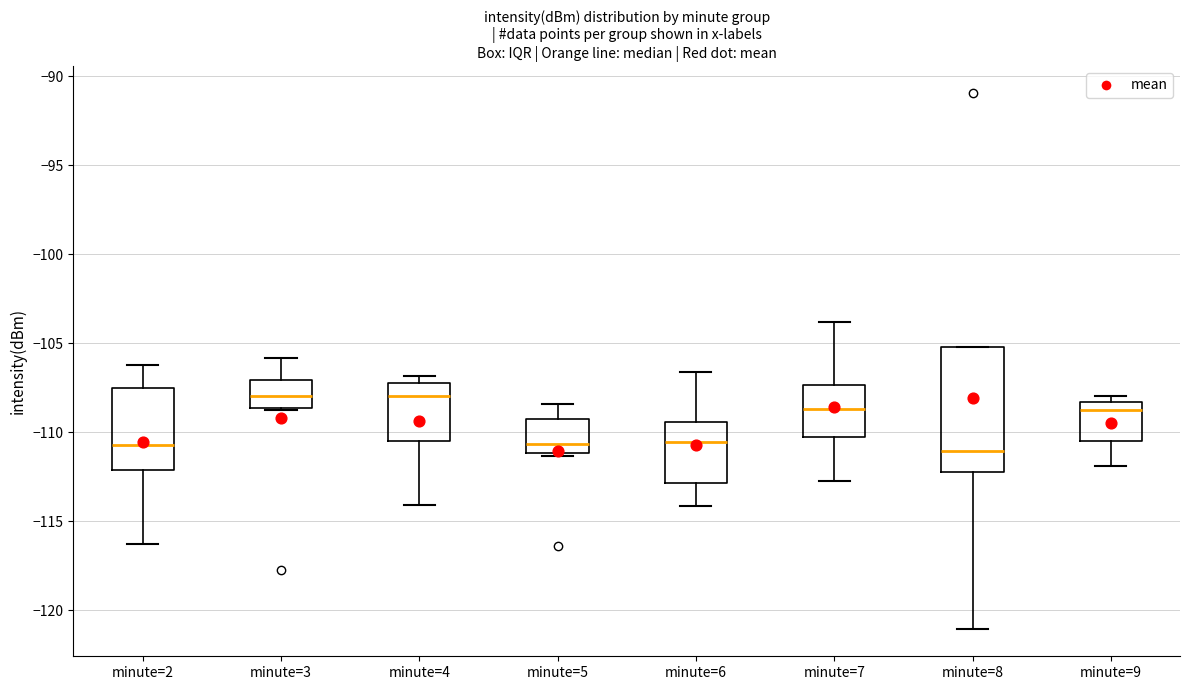

Reading left to right, transcribe this box plot: for each box, give where its median line is, the range the box spans, and where its two whiskers end, as read against the y-axis. The values are not printed on the chart, so give them approximately, as read against the axis.

minute=2: median -110.5, box -112.0 to -107.5, whiskers -116.5 to -106.0
minute=3: median -108.0, box -108.5 to -107.0, whiskers -108.5 to -106.0
minute=4: median -108.0, box -110.5 to -107.5, whiskers -114.0 to -107.0
minute=5: median -110.5, box -111.0 to -109.5, whiskers -111.5 to -108.5
minute=6: median -110.5, box -113.0 to -109.5, whiskers -114.0 to -106.5
minute=7: median -108.5, box -110.0 to -107.5, whiskers -112.5 to -104.0
minute=8: median -111.0, box -112.0 to -105.0, whiskers -121.0 to -105.0
minute=9: median -109.0, box -110.5 to -108.5, whiskers -112.0 to -108.0